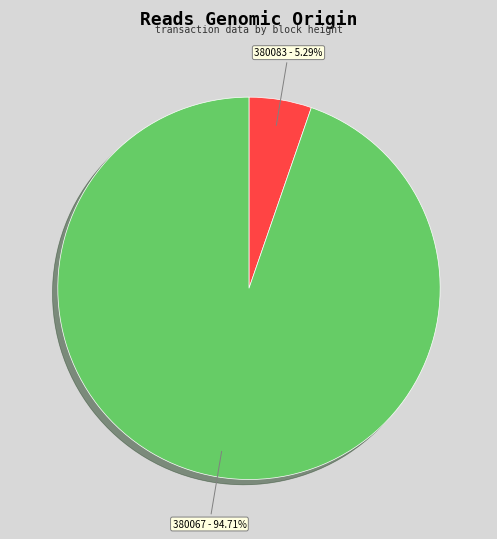

Is there a majority slice in this chart?

Yes